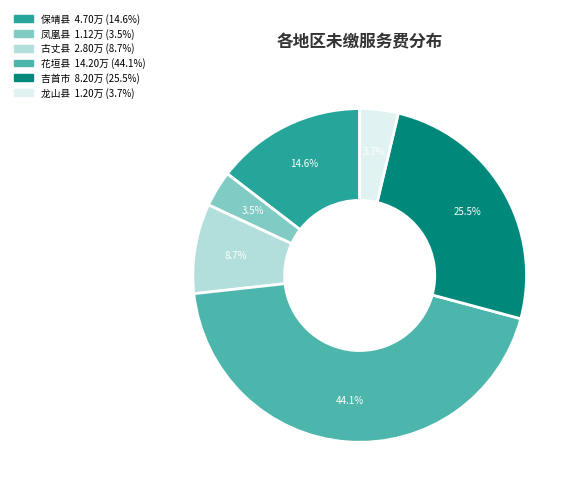

What percentage is the 花垣县 slice, to the nearest percent?

44%